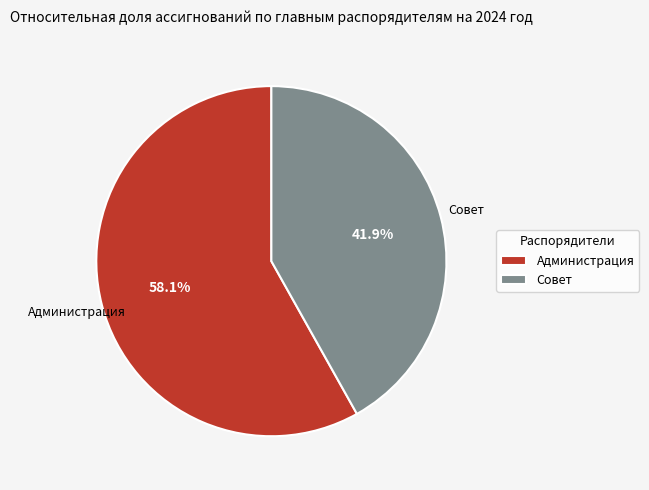

Is it true that Администрация is 58% of the pie?

True